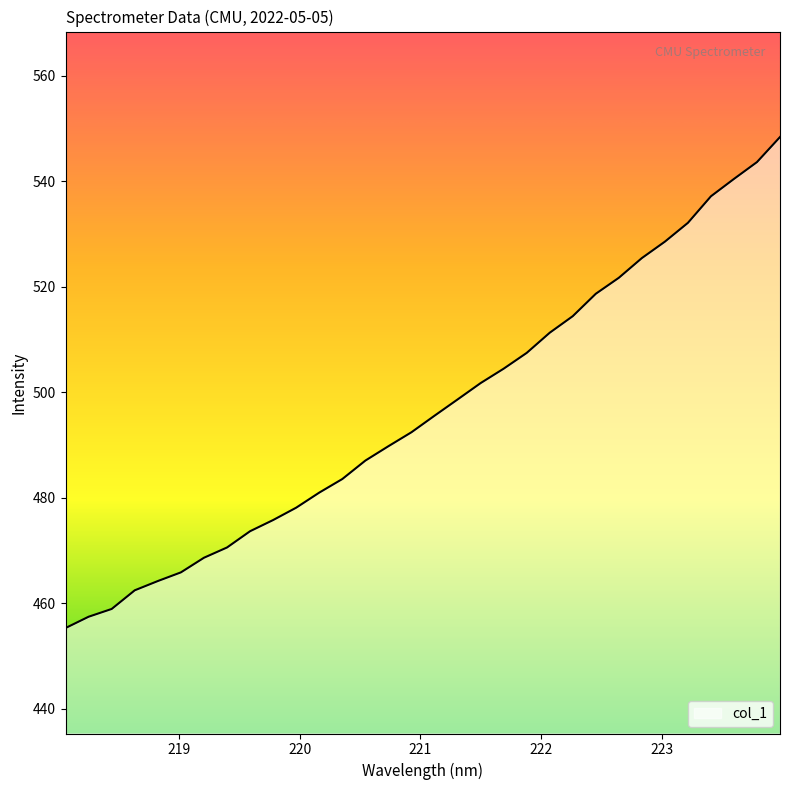

What is the sum of all values?

15893.5